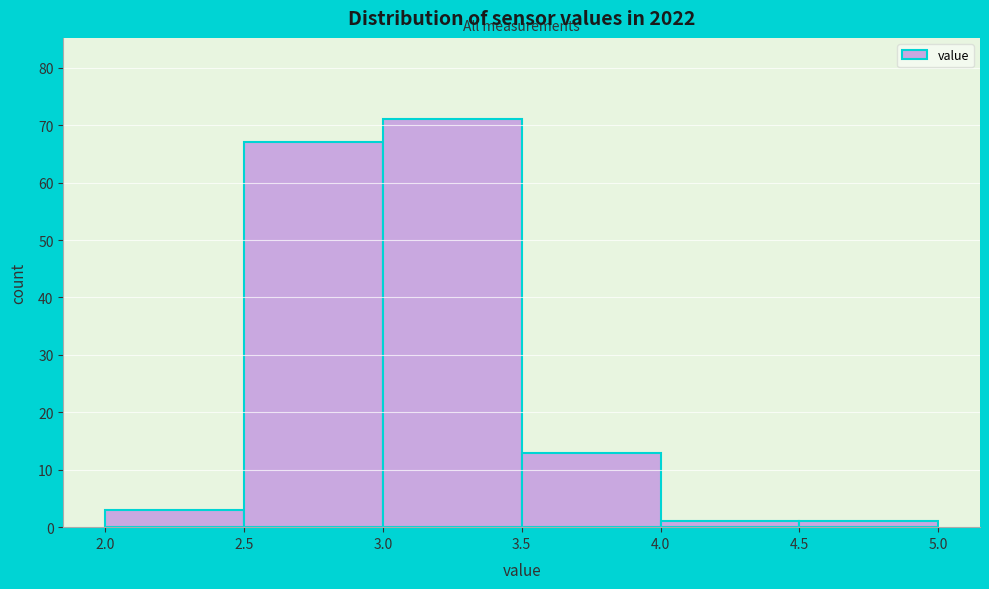

Reading left to right, list every bar in this chart as the range it spans on the x-axis followed by its height. The values are not printed on the chart, so give them approximately, as read against the axis.

2.0 to 2.5: 3
2.5 to 3.0: 67
3.0 to 3.5: 71
3.5 to 4.0: 13
4.0 to 4.5: 1
4.5 to 5.0: 1